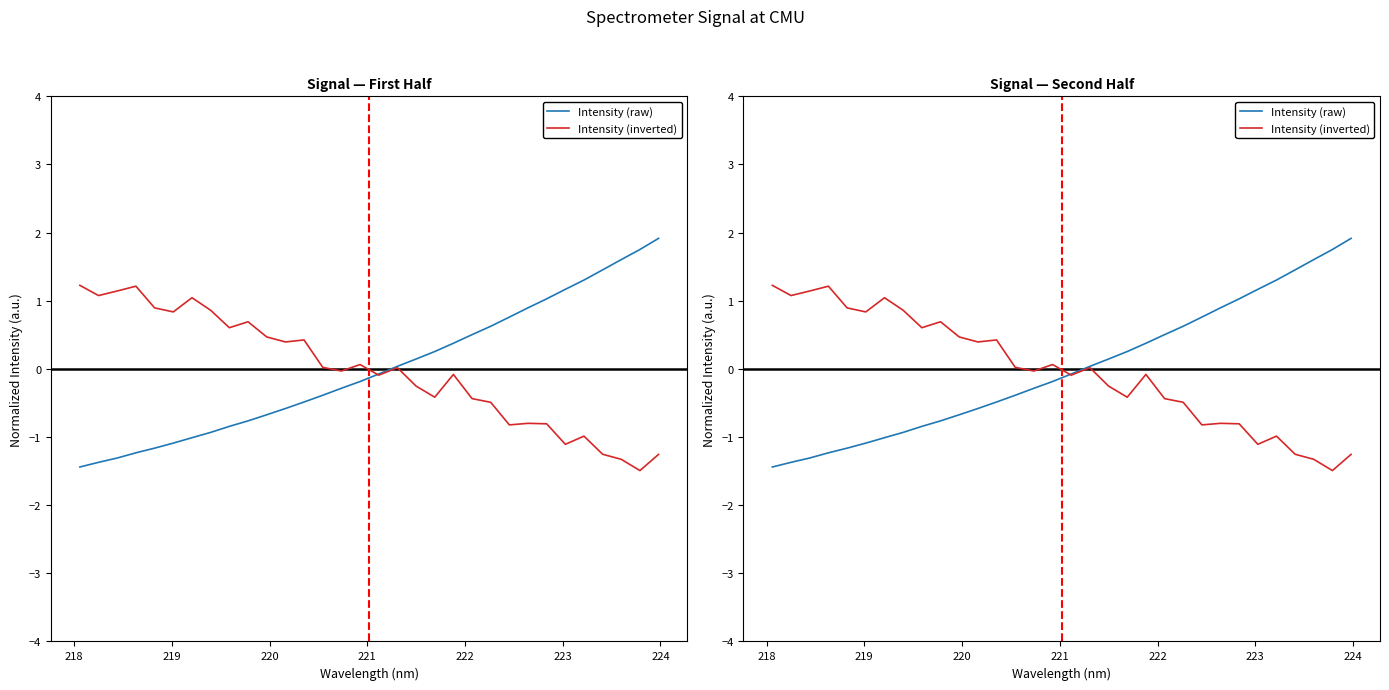

Which series has the largest range (max minus min)?

Intensity (raw)